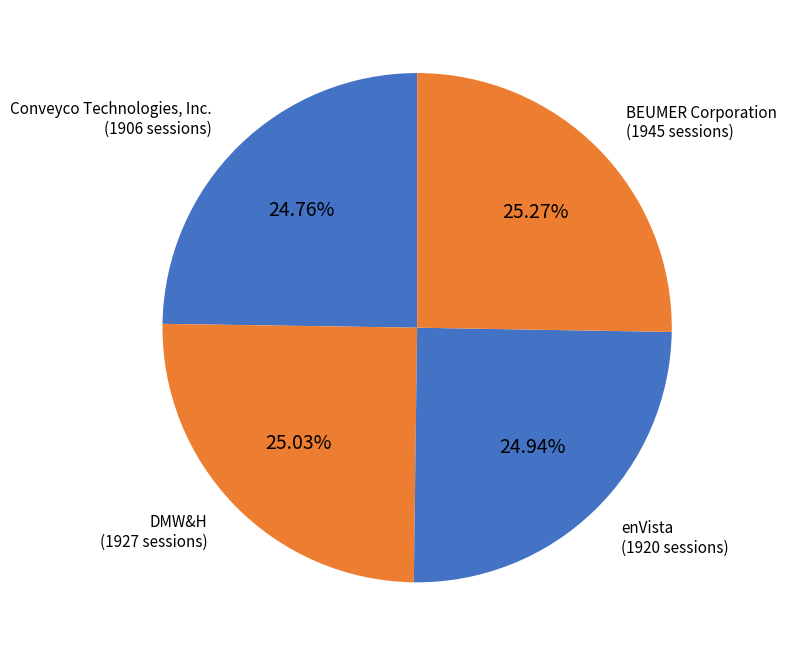

How many segments does this pie chart have?

4